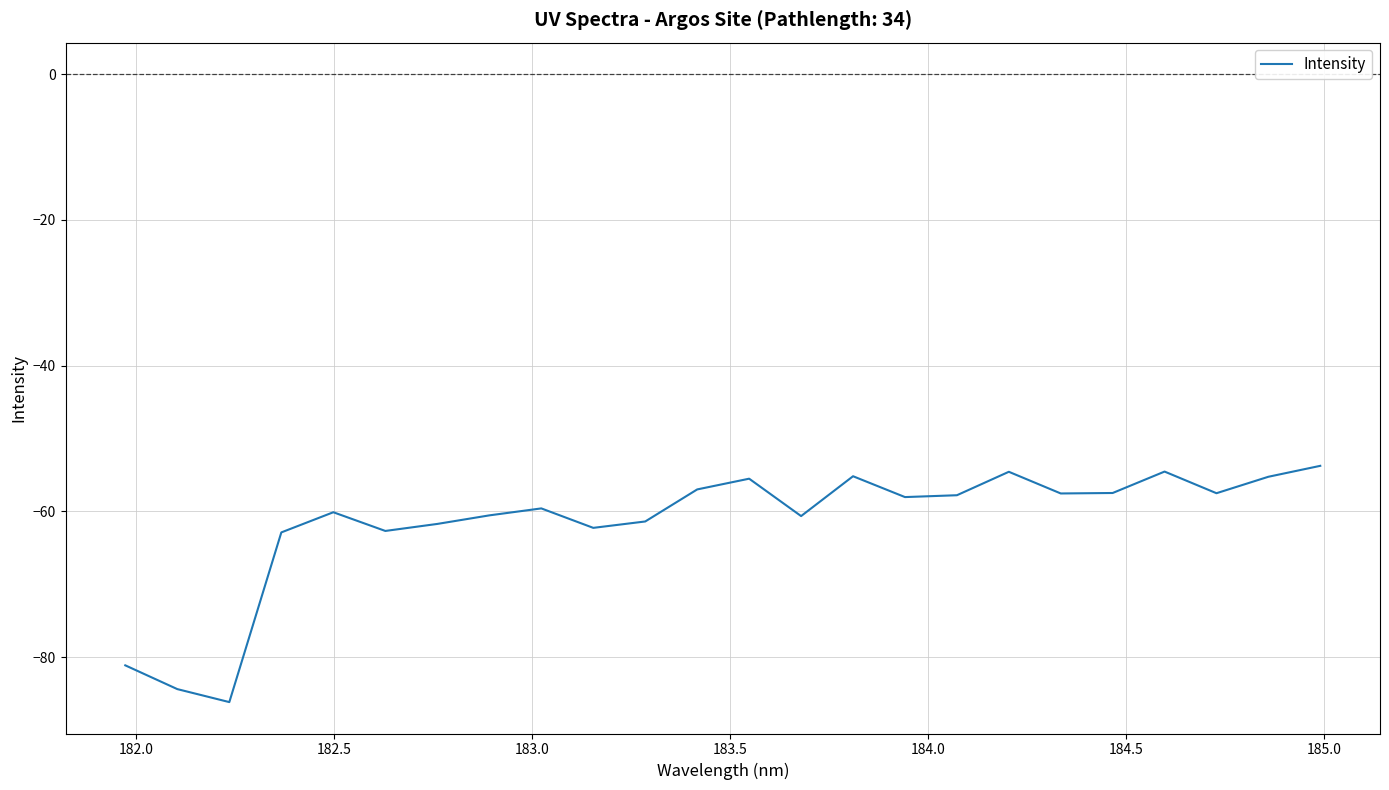

How many lines are shown in the chart?

1